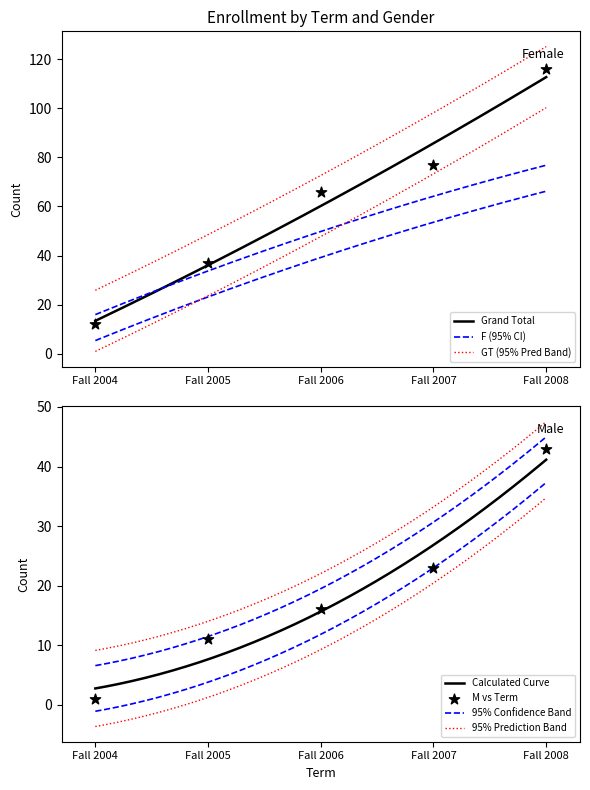

At which category is the sum across all series the highest?

Fall 2008